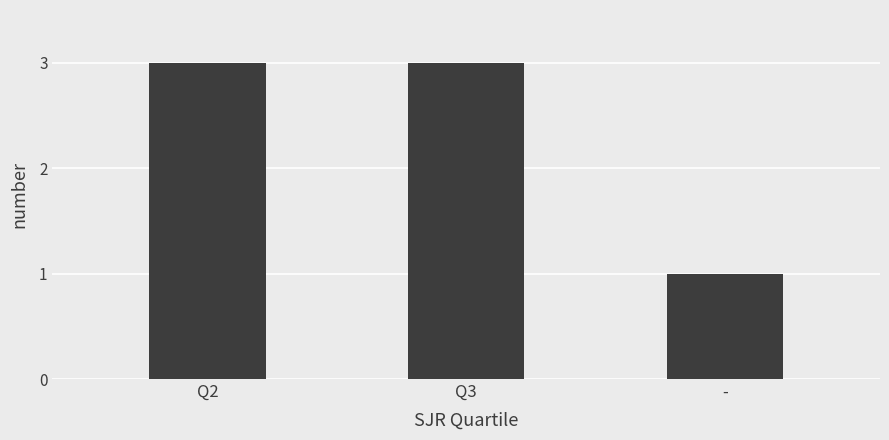

Reading left to right, what are all the values shown in this chart?

3	3	1